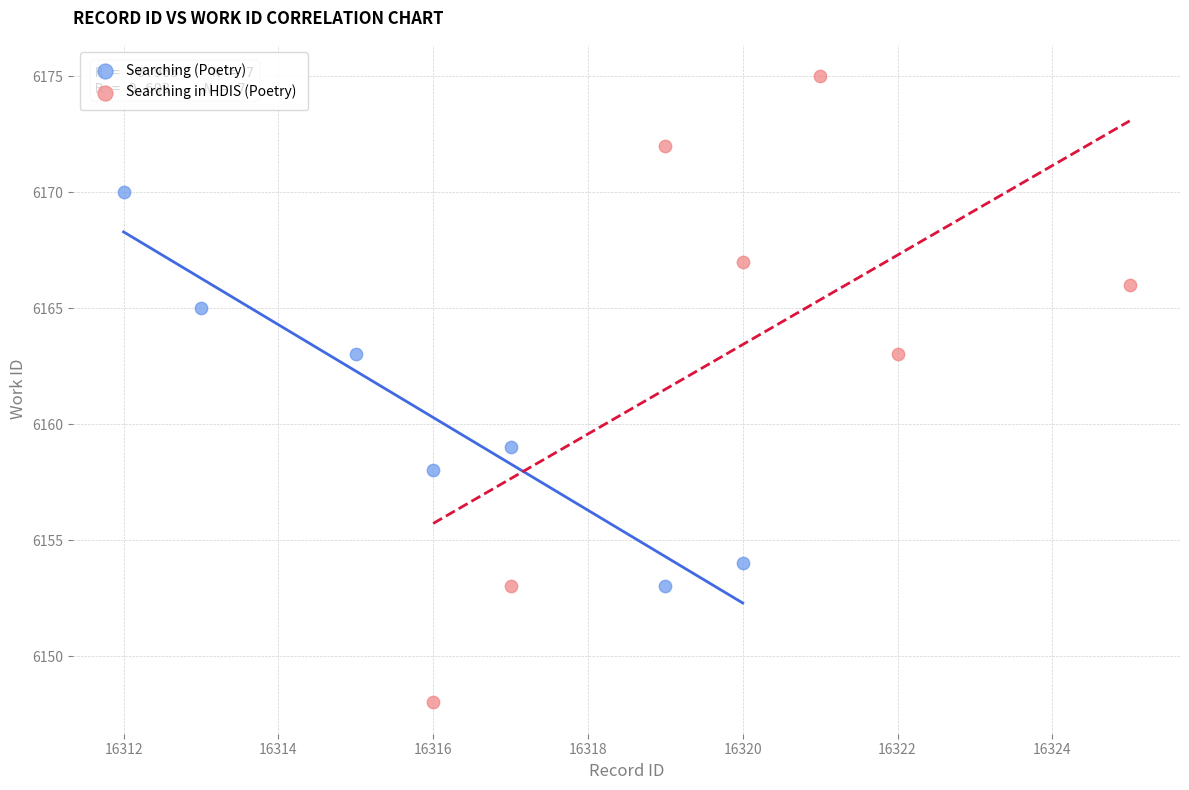

Which series contains the lowest Y value?

Searching in HDIS (Poetry)